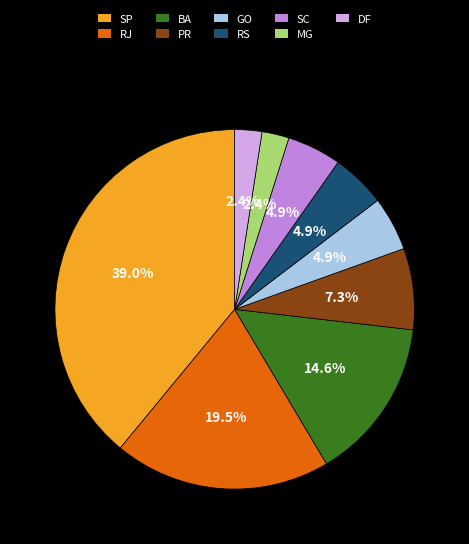

Is there a majority slice in this chart?

No